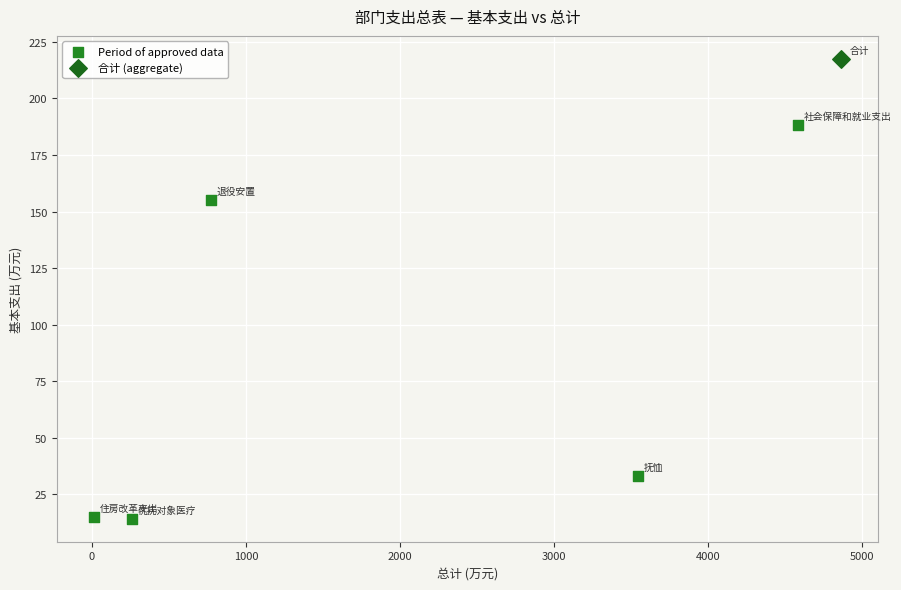

What are all the series names shown in the legend?

Period of approved data, 合计 (aggregate)